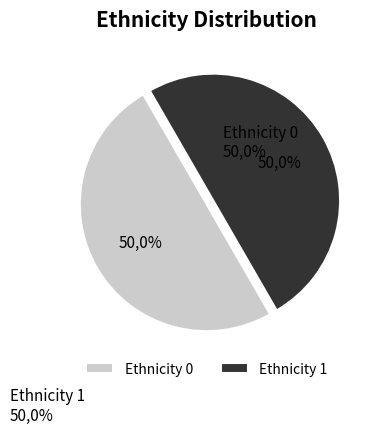

Which category accounts for the majority?

Ethnicity 1 (Row 2)